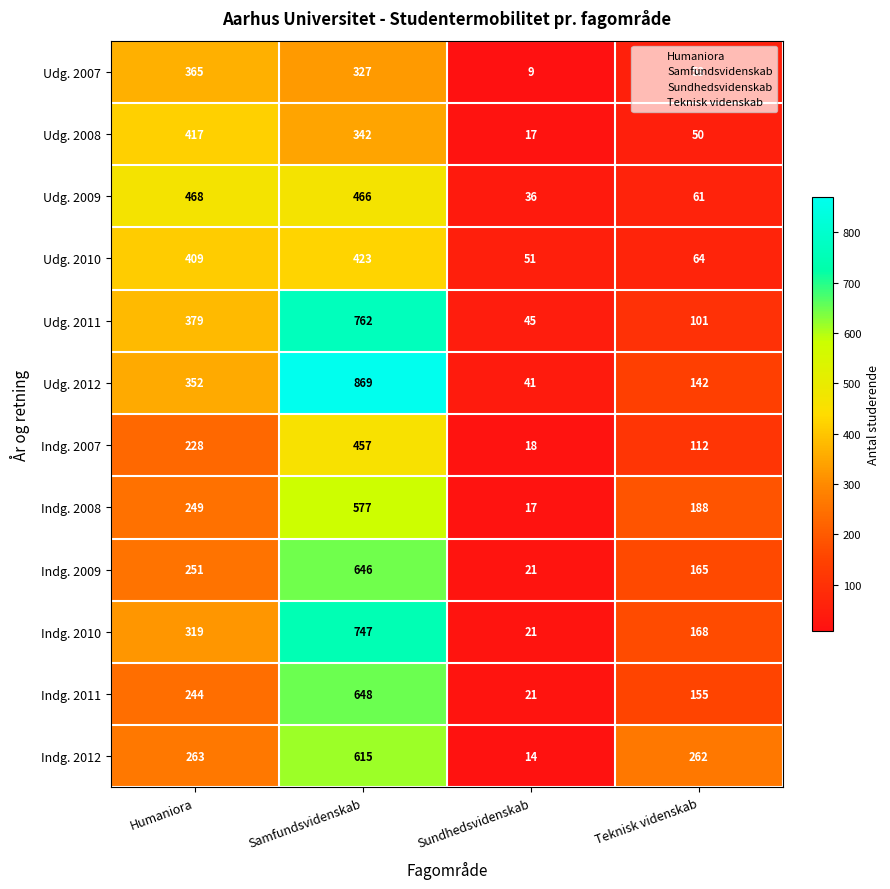

The Udg. 2012 series shows 594 at Humaniora. True or false?

False